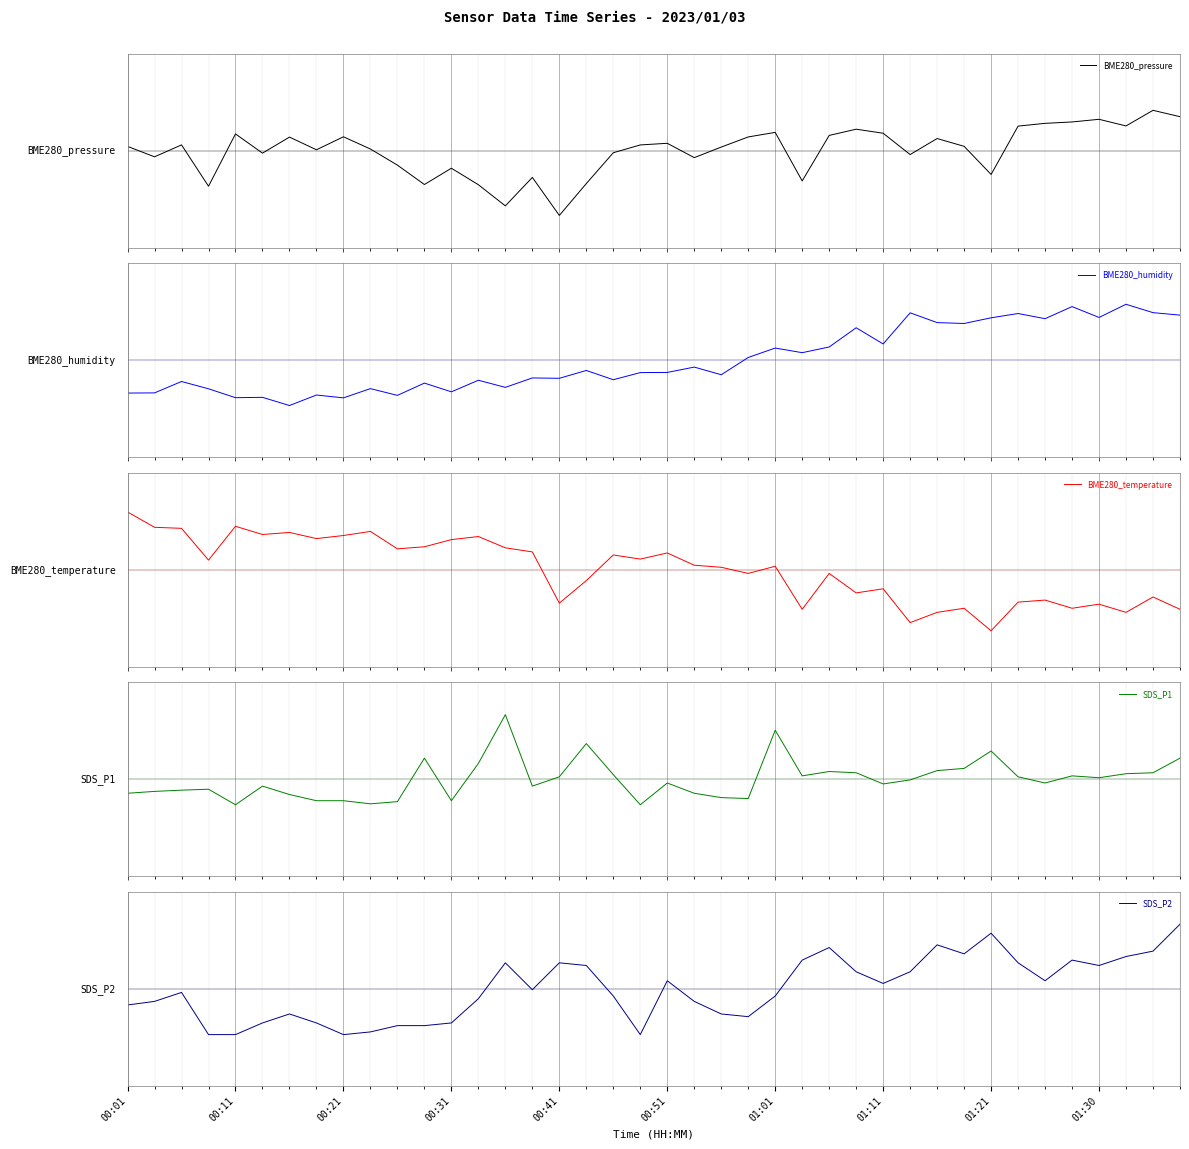

What is the difference between the highest and lowest values at 15?

1.6